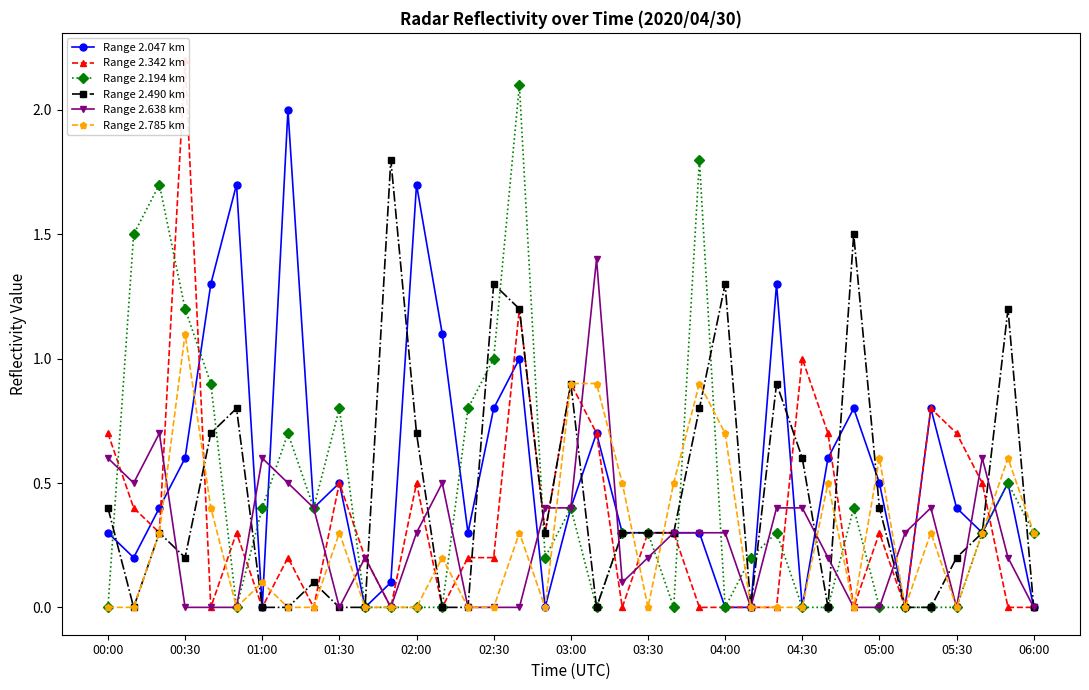

The Range 2.047 km series shows 0.5 at 00:00. True or false?

False